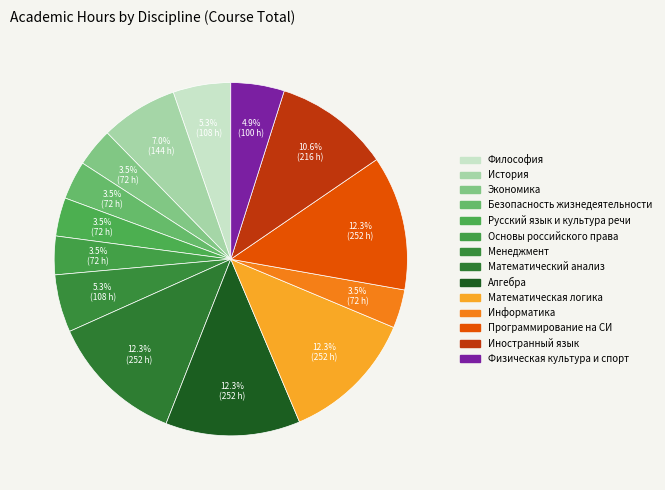

What percentage is the Философия slice, to the nearest percent?

5%